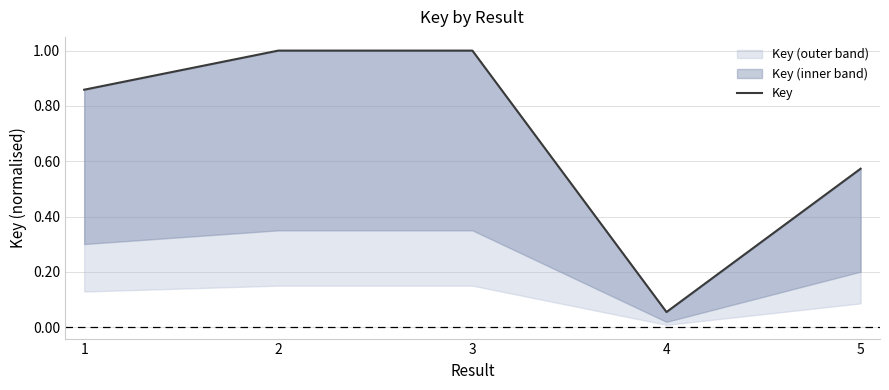

Which has a higher value, 3 or 5?

3